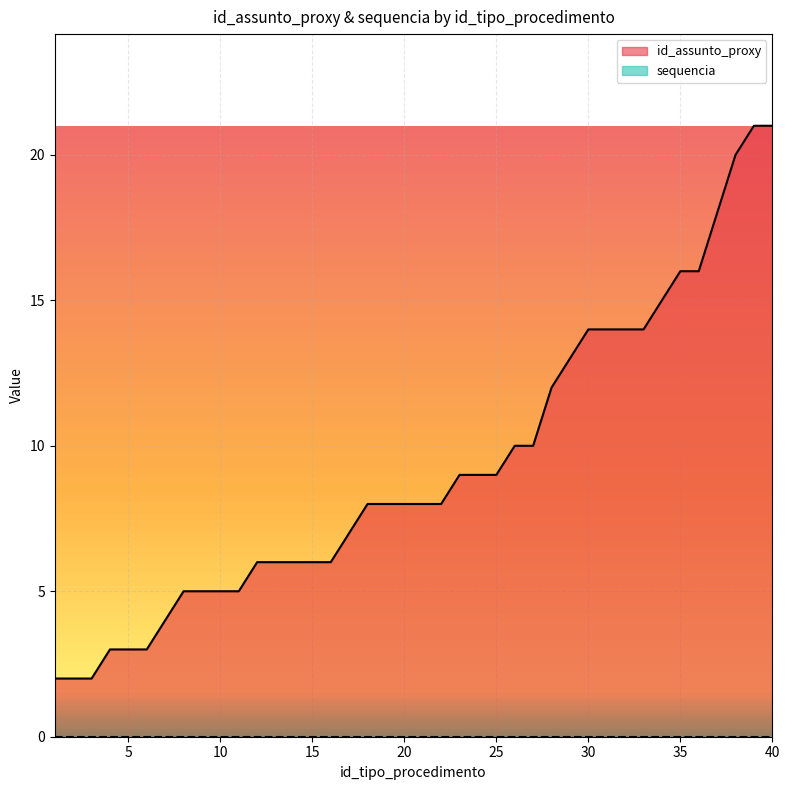

What value does the data have at 40, to the nearest 10?

20